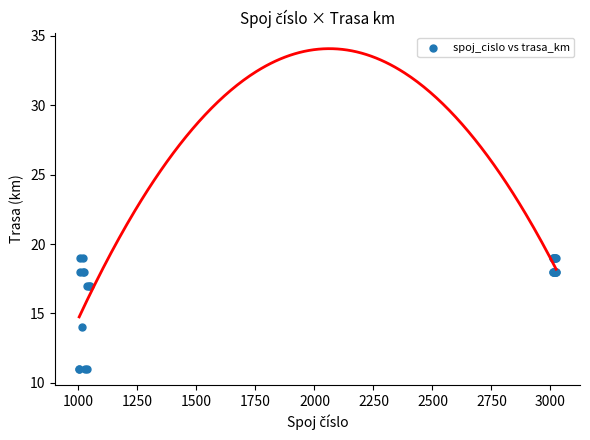

What Y value in the scatter plot is closest to 15?

14